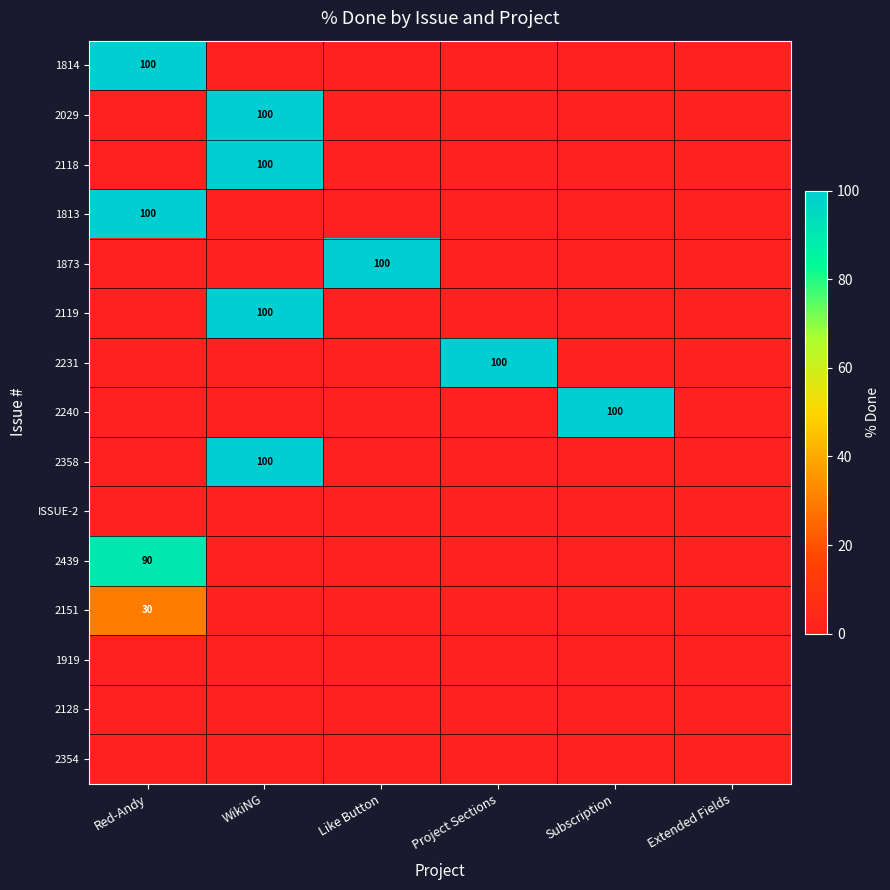

Is it true that 1873 equals 45 at Like Button?

False